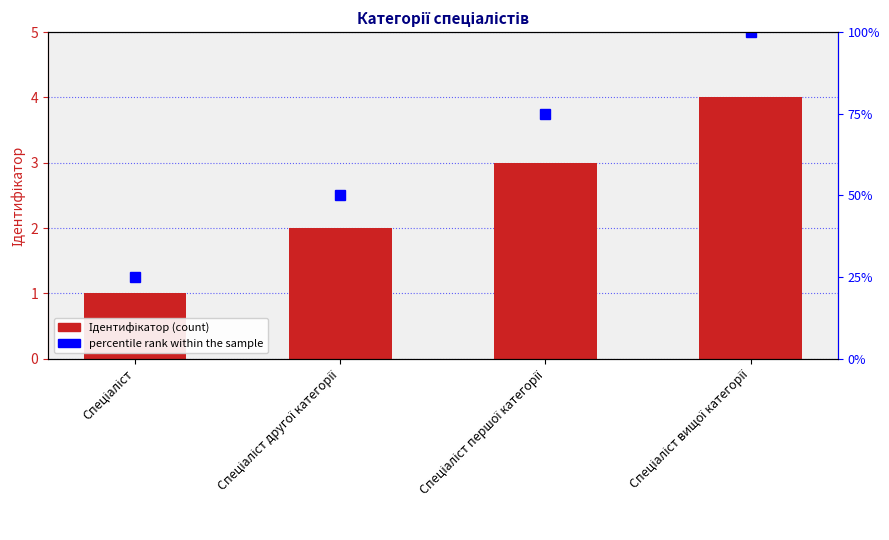

What is the maximum value shown in the chart?

100